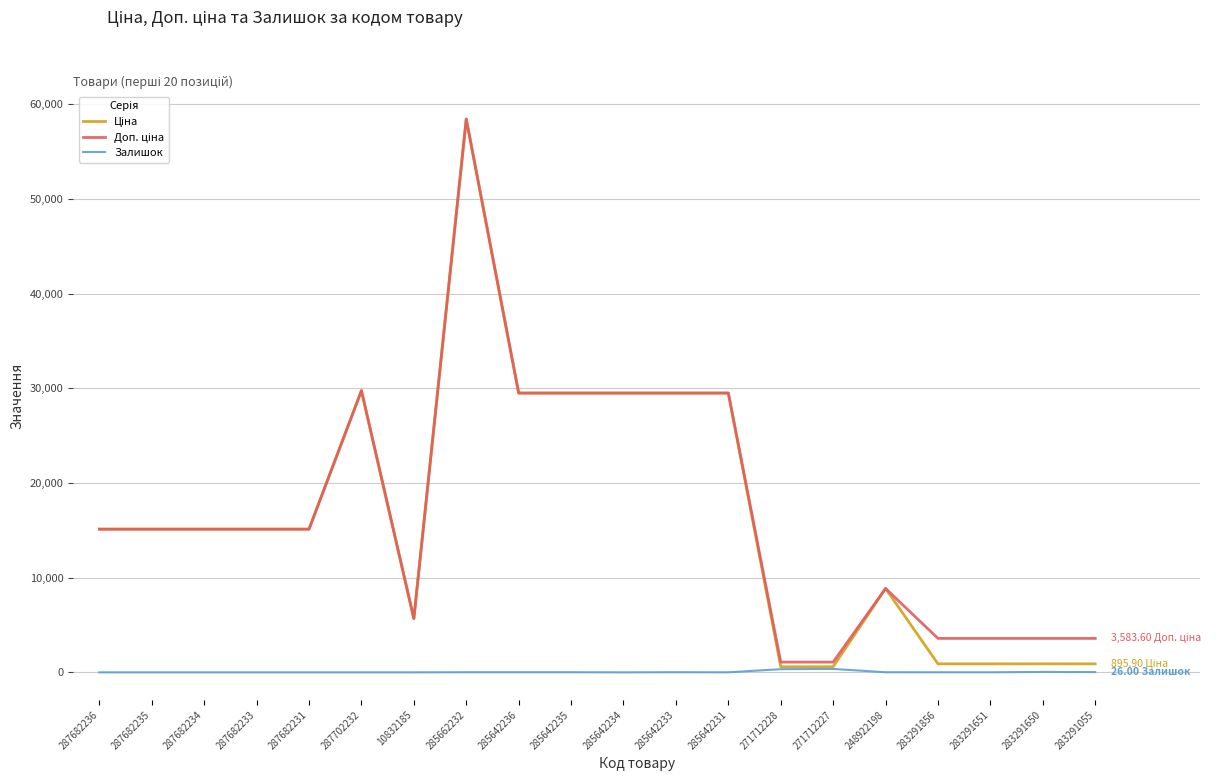

At which category is the sum across all series the highest?

285662232